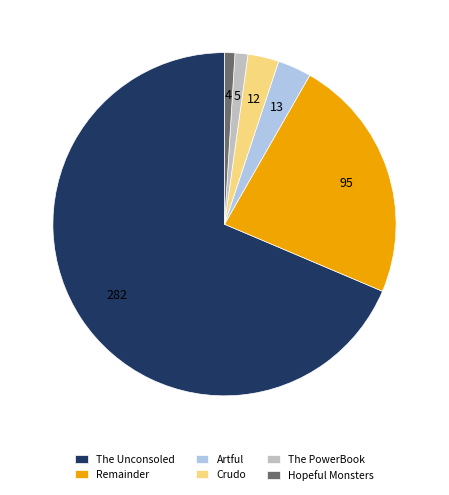

Which category has the biggest portion of the pie?

The Unconsoled